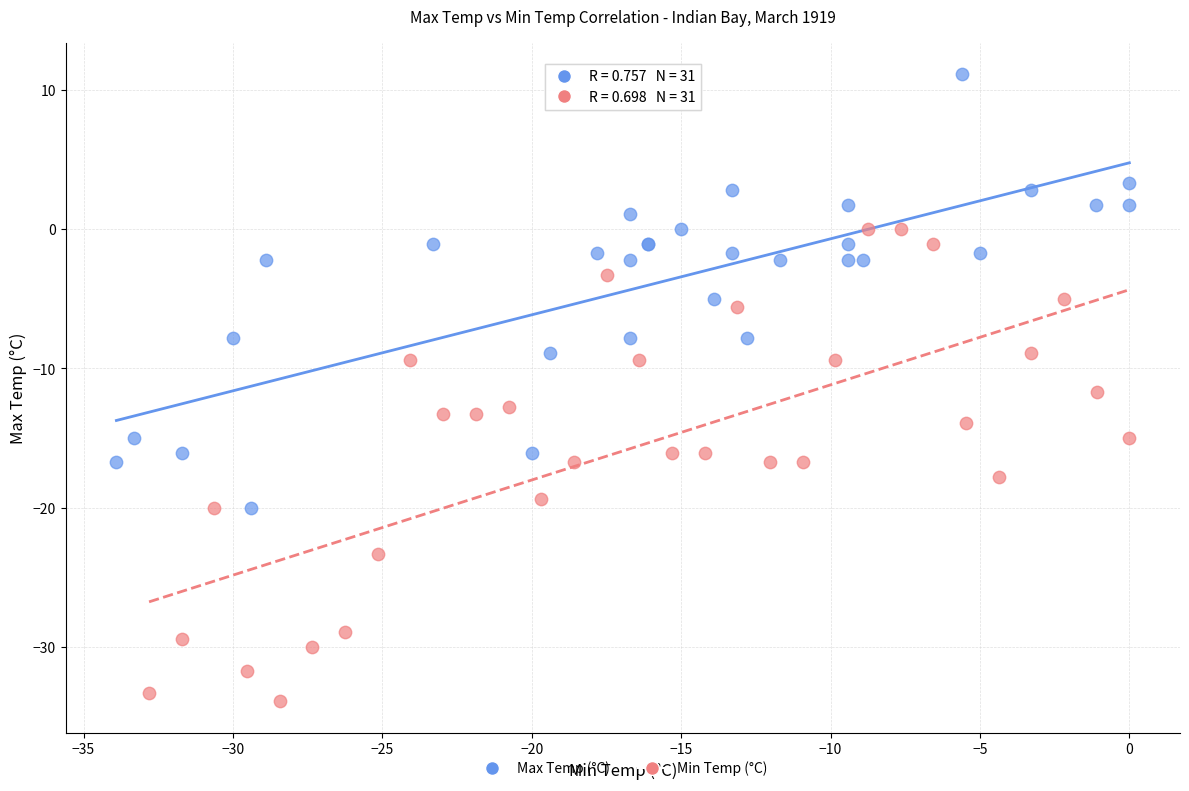

Which series has the largest Y range (max minus min)?

Min Temp (°C)